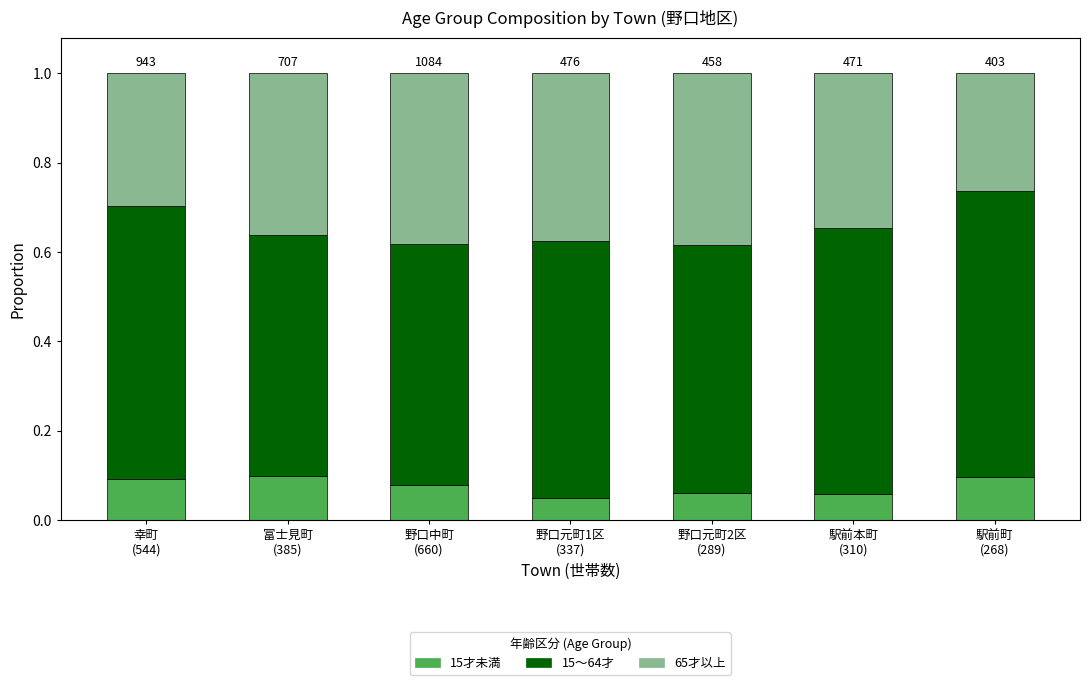

Count the 15才未満 values in the range 0 to 1.

7